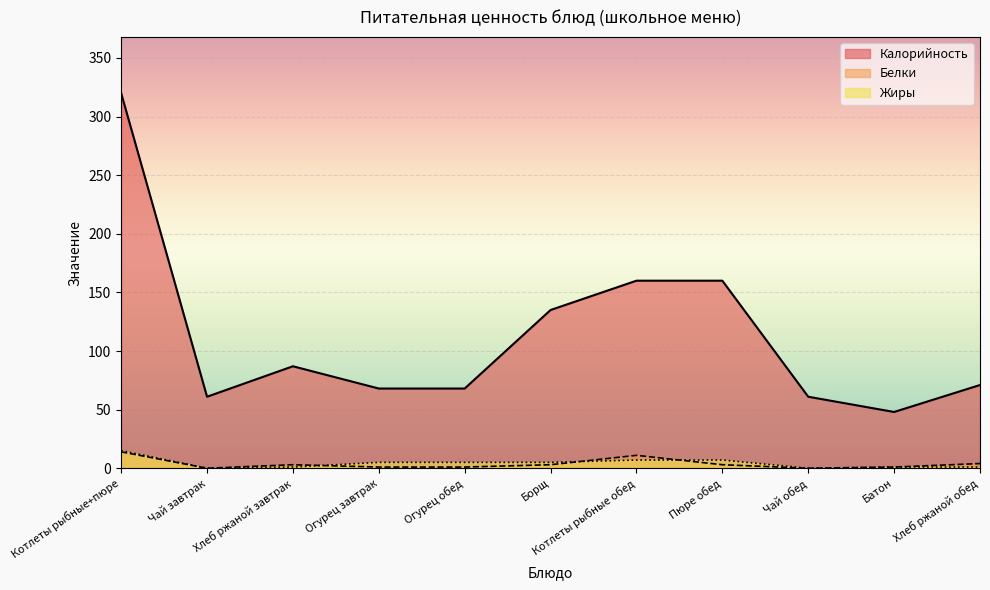

What are all the series names shown in the legend?

Калорийность, Белки, Жиры